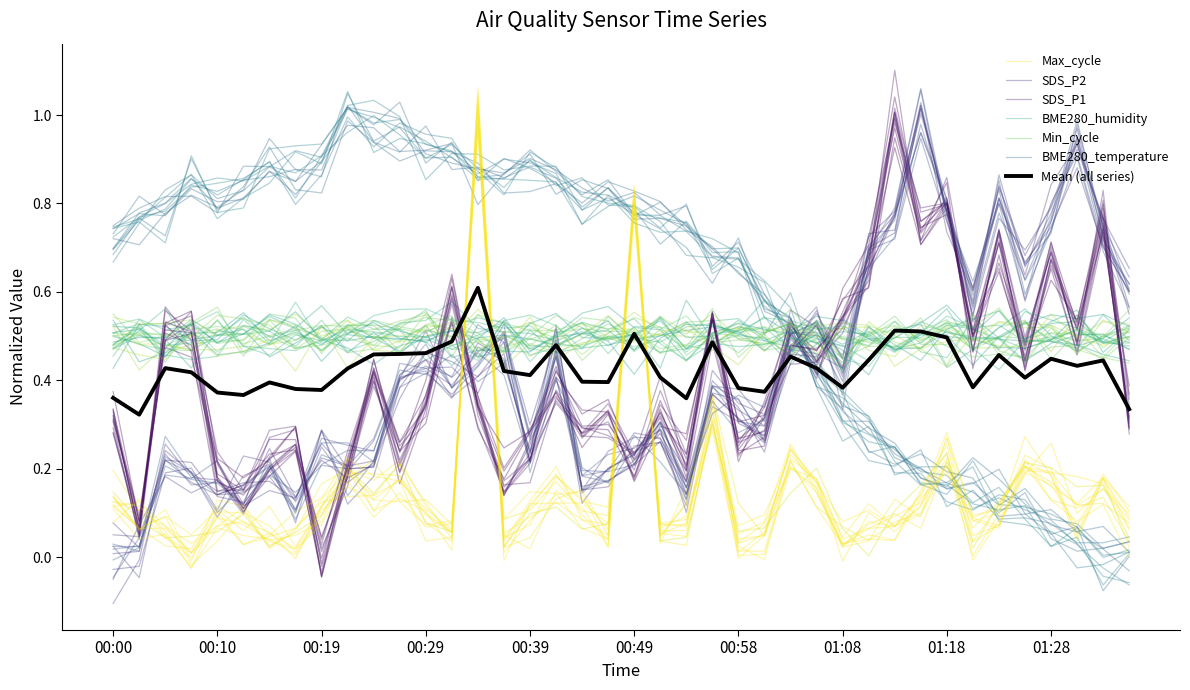

Which category has the highest value in the BME280_temperature series?

00:24